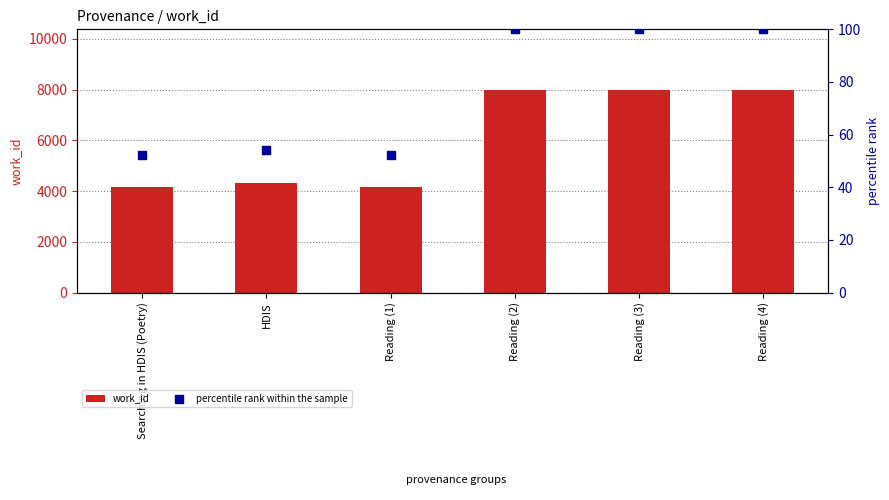

Is the value of work_id at Reading (3) greater than the value of percentile rank within the sample at Reading (1)?

Yes